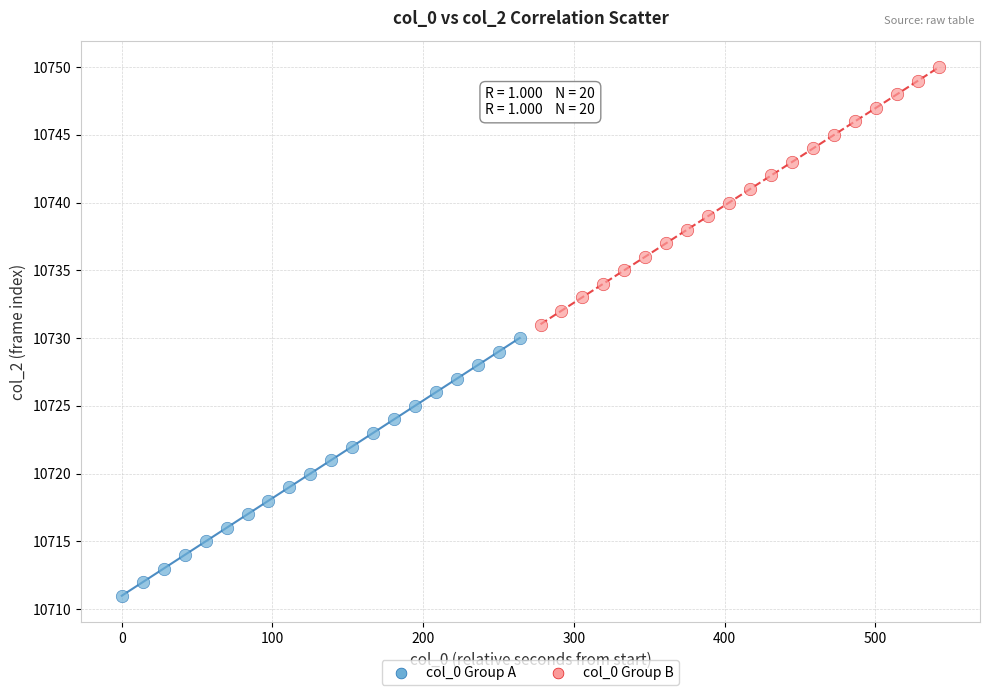

Which series reaches the maximum Y coordinate?

col_0 Group B